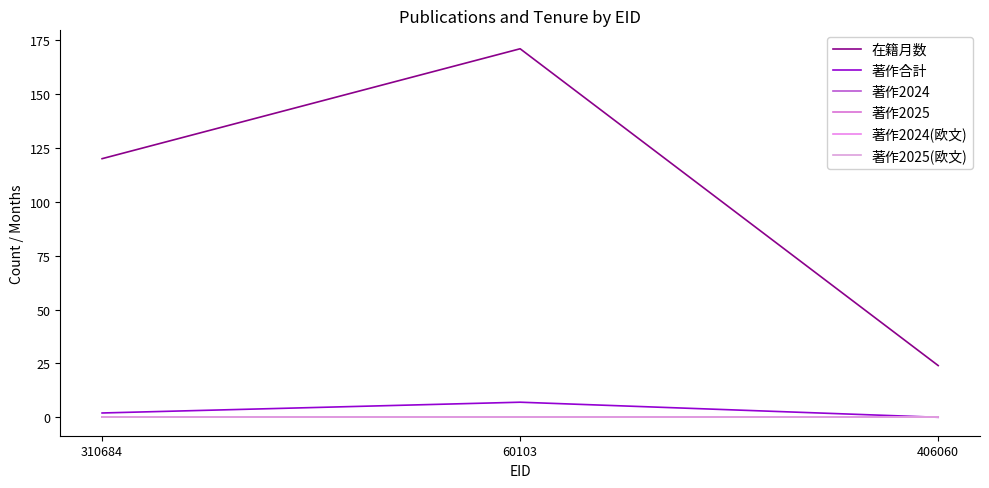

At how many categories does at least one series exceed 111?

2